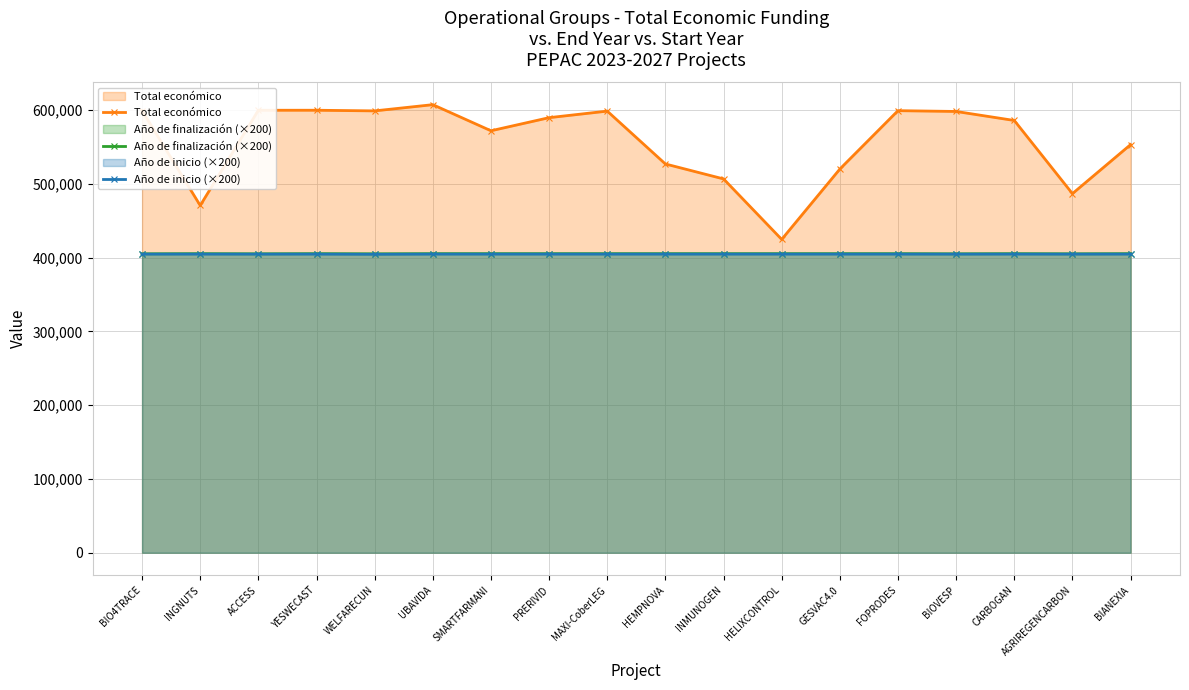

What is the sum of the Año de inicio (×200) values at INMUNOGEN and CARBOGAN?

809600